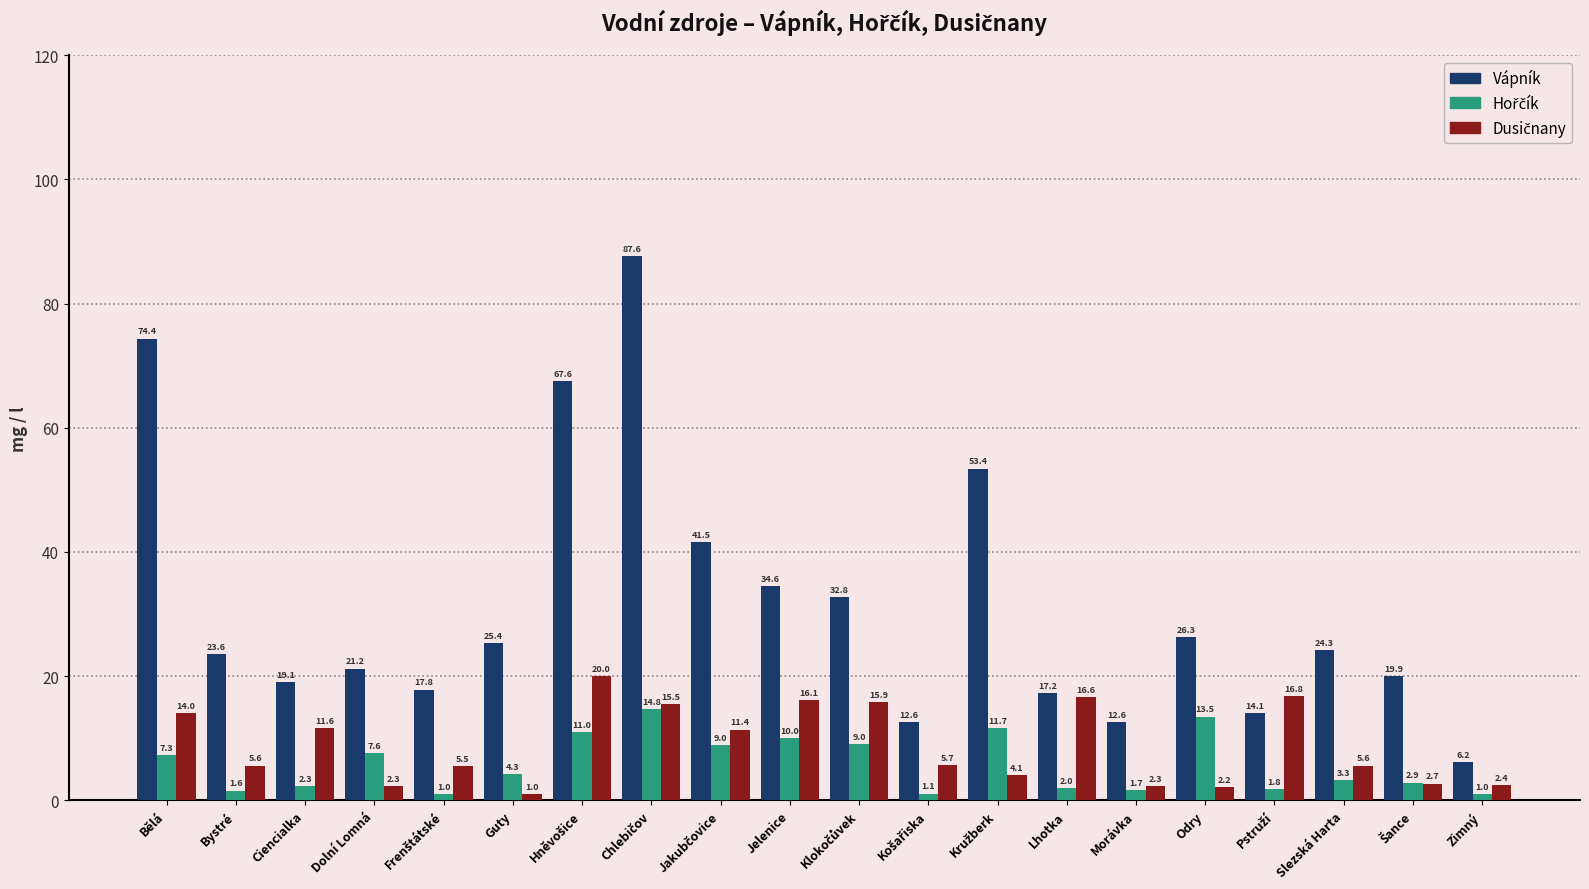

What is the smallest value displayed?

1.0